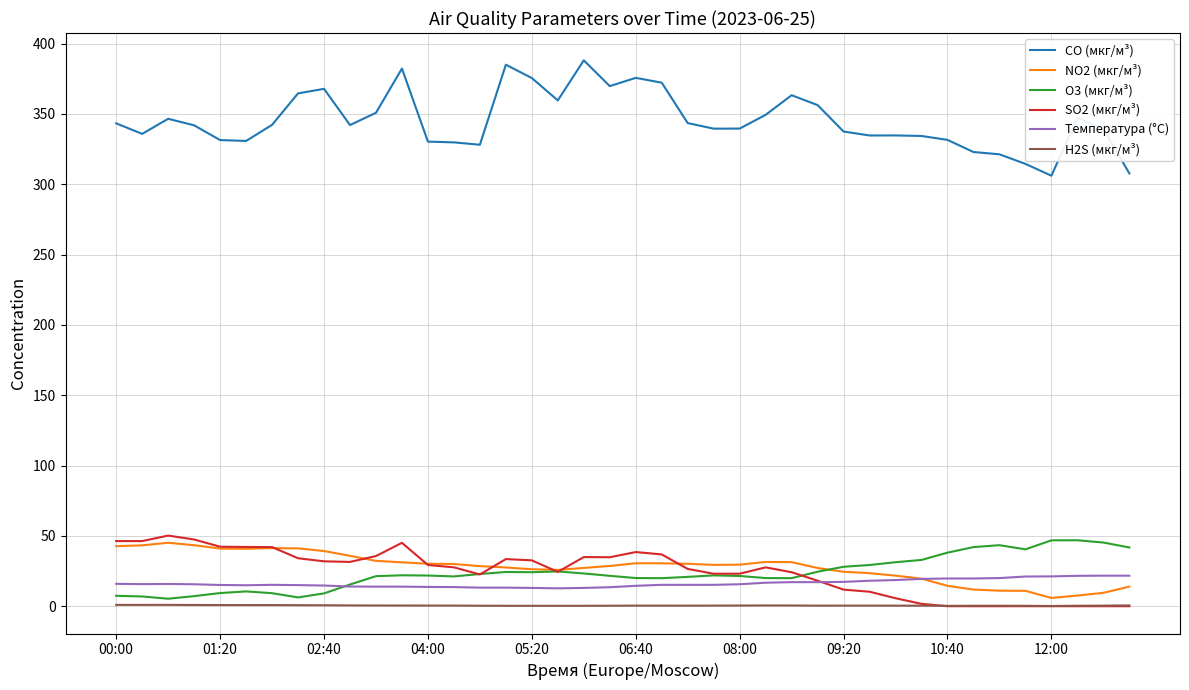

True or false: SO2 (мкг/м³) and CO (мкг/м³) cross at least once.

False